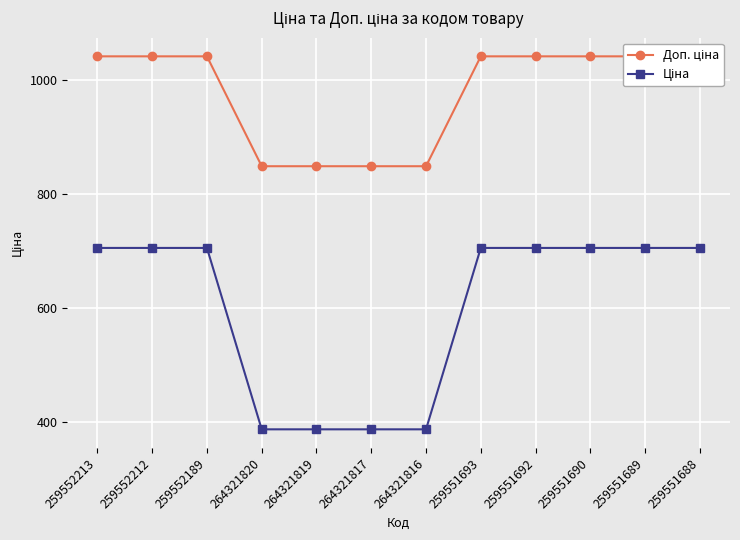

What is the total value across all series at 259551692?

1747.5